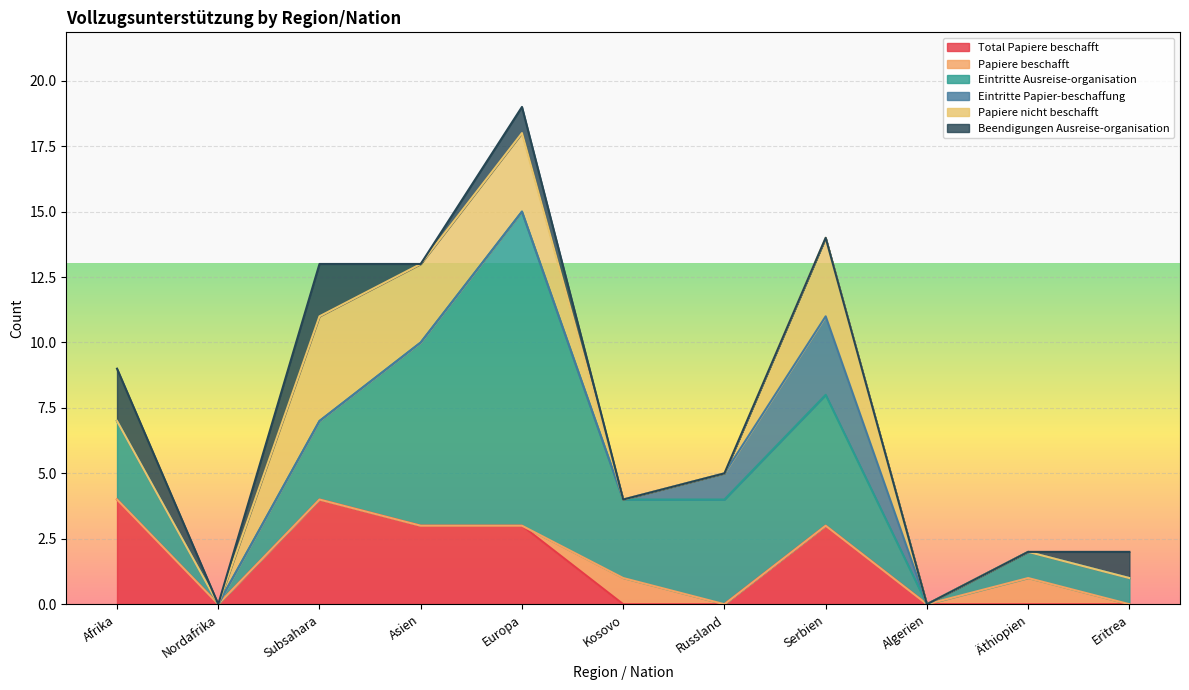

List the labels in order of Papiere nicht beschafft value, smallest first.

Afrika, Nordafrika, Kosovo, Russland, Algerien, Äthiopien, Eritrea, Asien, Europa, Serbien, Subsahara